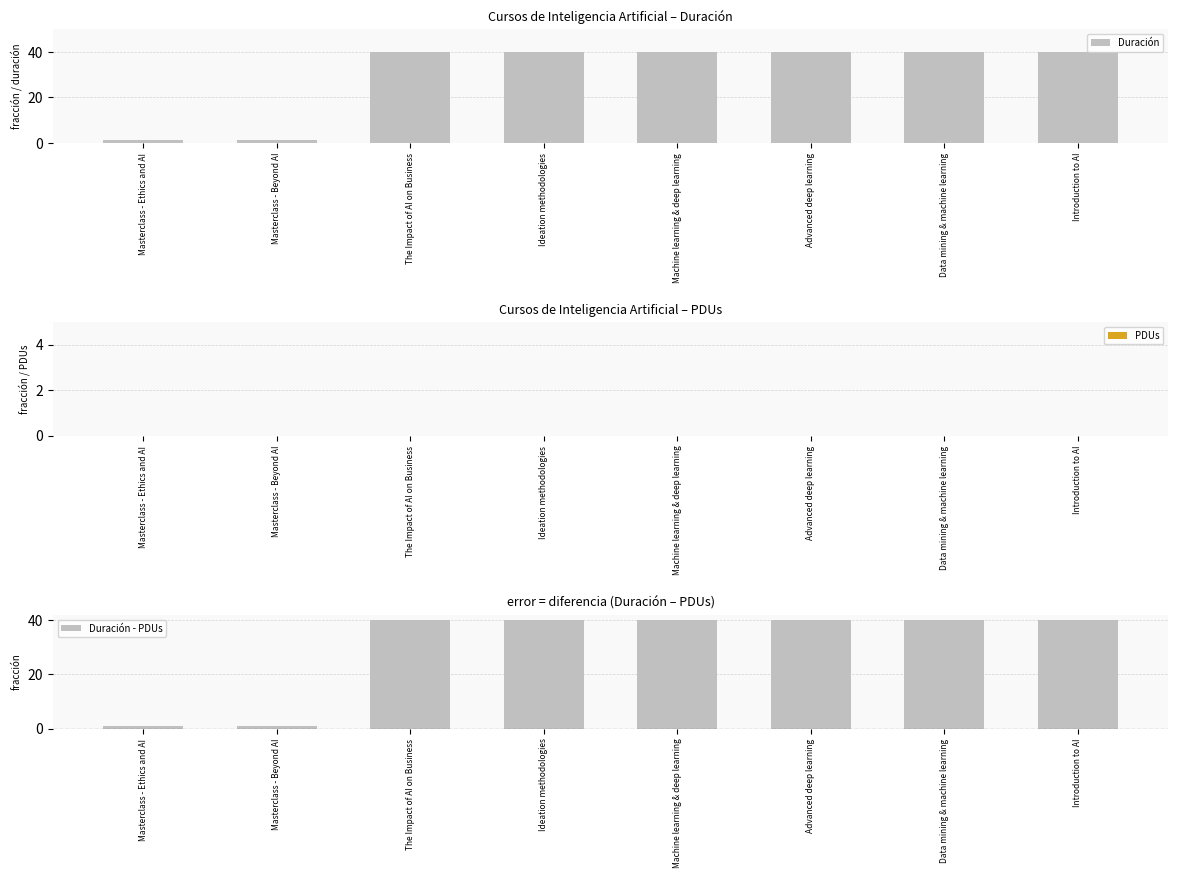

Where is PDUs nearest to the value 0?

Masterclass - Ethics and AI